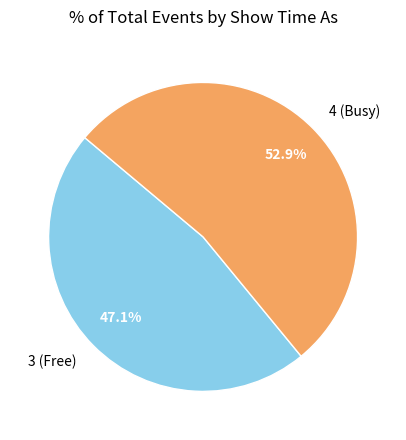

What is the total percentage of 4 (Busy) and 3 (Free)?

100.0%